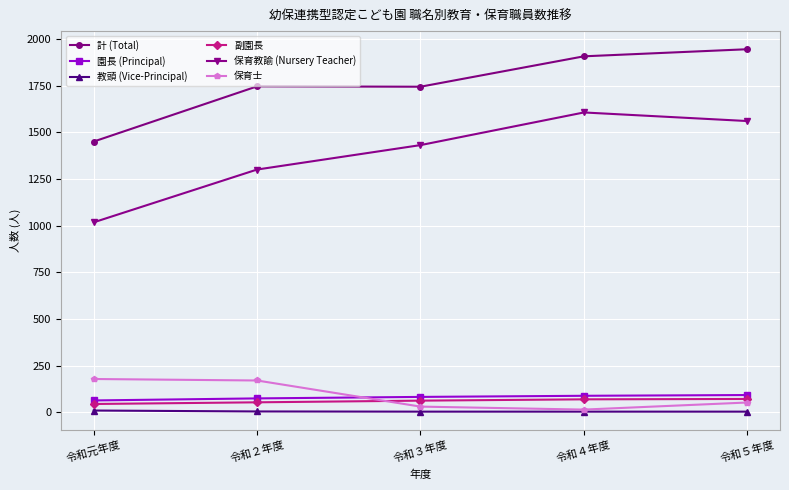

The 教頭 (Vice-Principal) series shows 9 at 令和元年度. True or false?

True